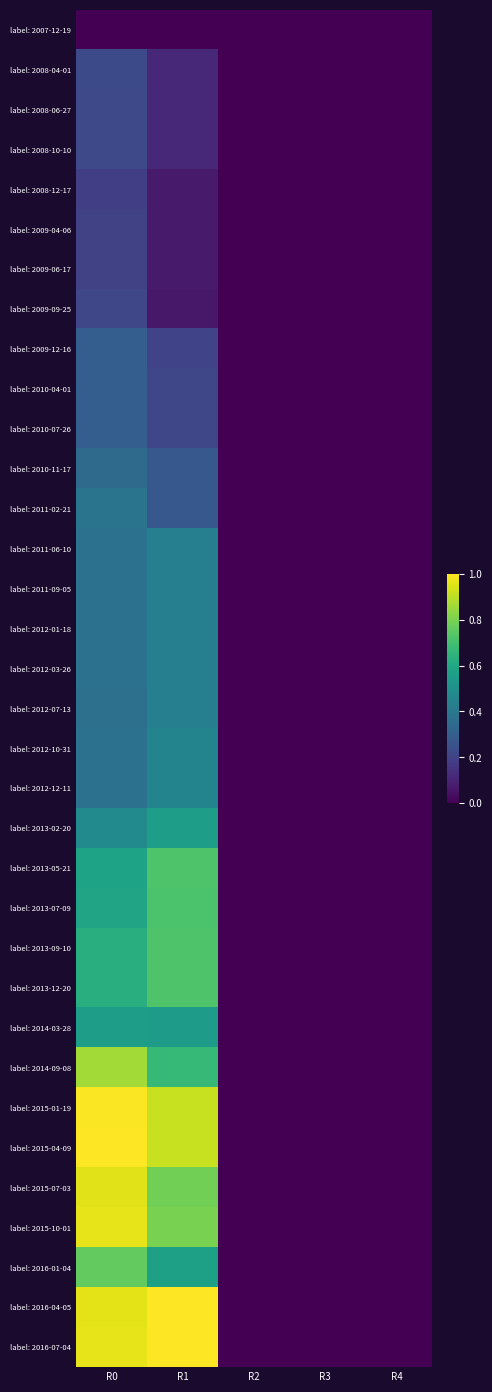

Reading right to left, extract all data points from this chart.

label: 2007-12-19: R4=0.0	R3=0.0	R2=0.0	R1=0.0	R0=0.0
label: 2008-04-01: R4=0.0	R3=0.0	R2=0.0	R1=0.1	R0=0.2
label: 2008-06-27: R4=0.0	R3=0.0	R2=0.0	R1=0.1	R0=0.2
label: 2008-10-10: R4=0.0	R3=0.0	R2=0.0	R1=0.1	R0=0.2
label: 2008-12-17: R4=0.0	R3=0.0	R2=0.0	R1=0.1	R0=0.2
label: 2009-04-06: R4=0.0	R3=0.0	R2=0.0	R1=0.1	R0=0.2
label: 2009-06-17: R4=0.0	R3=0.0	R2=0.0	R1=0.1	R0=0.2
label: 2009-09-25: R4=0.0	R3=0.0	R2=0.0	R1=0.1	R0=0.2
label: 2009-12-16: R4=0.0	R3=0.0	R2=0.0	R1=0.2	R0=0.3
label: 2010-04-01: R4=0.0	R3=0.0	R2=0.0	R1=0.2	R0=0.3
label: 2010-07-26: R4=0.0	R3=0.0	R2=0.0	R1=0.2	R0=0.3
label: 2010-11-17: R4=0.0	R3=0.0	R2=0.0	R1=0.3	R0=0.3
label: 2011-02-21: R4=0.0	R3=0.0	R2=0.0	R1=0.3	R0=0.4
label: 2011-06-10: R4=0.0	R3=0.0	R2=0.0	R1=0.4	R0=0.4
label: 2011-09-05: R4=0.0	R3=0.0	R2=0.0	R1=0.4	R0=0.4
label: 2012-01-18: R4=0.0	R3=0.0	R2=0.0	R1=0.4	R0=0.4
label: 2012-03-26: R4=0.0	R3=0.0	R2=0.0	R1=0.4	R0=0.4
label: 2012-07-13: R4=0.0	R3=0.0	R2=0.0	R1=0.4	R0=0.4
label: 2012-10-31: R4=0.0	R3=0.0	R2=0.0	R1=0.4	R0=0.4
label: 2012-12-11: R4=0.0	R3=0.0	R2=0.0	R1=0.4	R0=0.4
label: 2013-02-20: R4=0.0	R3=0.0	R2=0.0	R1=0.6	R0=0.5
label: 2013-05-21: R4=0.0	R3=0.0	R2=0.0	R1=0.7	R0=0.6
label: 2013-07-09: R4=0.0	R3=0.0	R2=0.0	R1=0.7	R0=0.6
label: 2013-09-10: R4=0.0	R3=0.0	R2=0.0	R1=0.7	R0=0.6
label: 2013-12-20: R4=0.0	R3=0.0	R2=0.0	R1=0.7	R0=0.6
label: 2014-03-28: R4=0.0	R3=0.0	R2=0.0	R1=0.6	R0=0.6
label: 2014-09-08: R4=0.0	R3=0.0	R2=0.0	R1=0.7	R0=0.9
label: 2015-01-19: R4=0.0	R3=0.0	R2=0.0	R1=0.9	R0=1.0
label: 2015-04-09: R4=0.0	R3=0.0	R2=0.0	R1=0.9	R0=1.0
label: 2015-07-03: R4=0.0	R3=0.0	R2=0.0	R1=0.8	R0=1.0
label: 2015-10-01: R4=0.0	R3=0.0	R2=0.0	R1=0.8	R0=1.0
label: 2016-01-04: R4=0.0	R3=0.0	R2=0.0	R1=0.6	R0=0.8
label: 2016-04-05: R4=0.0	R3=0.0	R2=0.0	R1=1.0	R0=1.0
label: 2016-07-04: R4=0.0	R3=0.0	R2=0.0	R1=1.0	R0=1.0